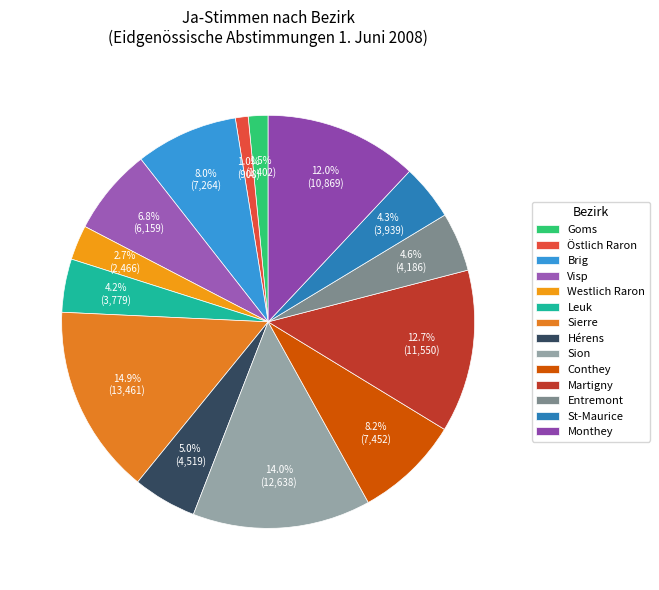

Which slice is the largest?

Sierre